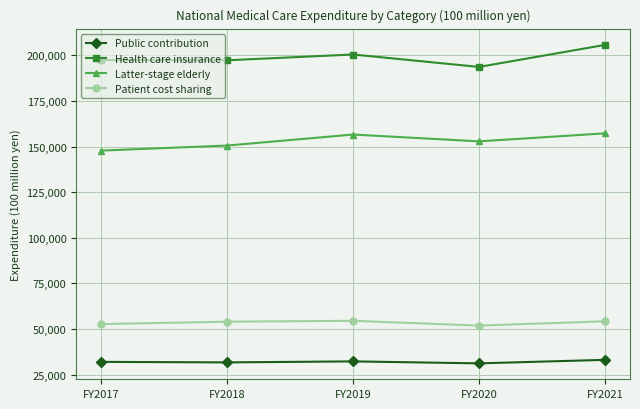

The Public contribution series shows 22122 at FY2017. True or false?

False